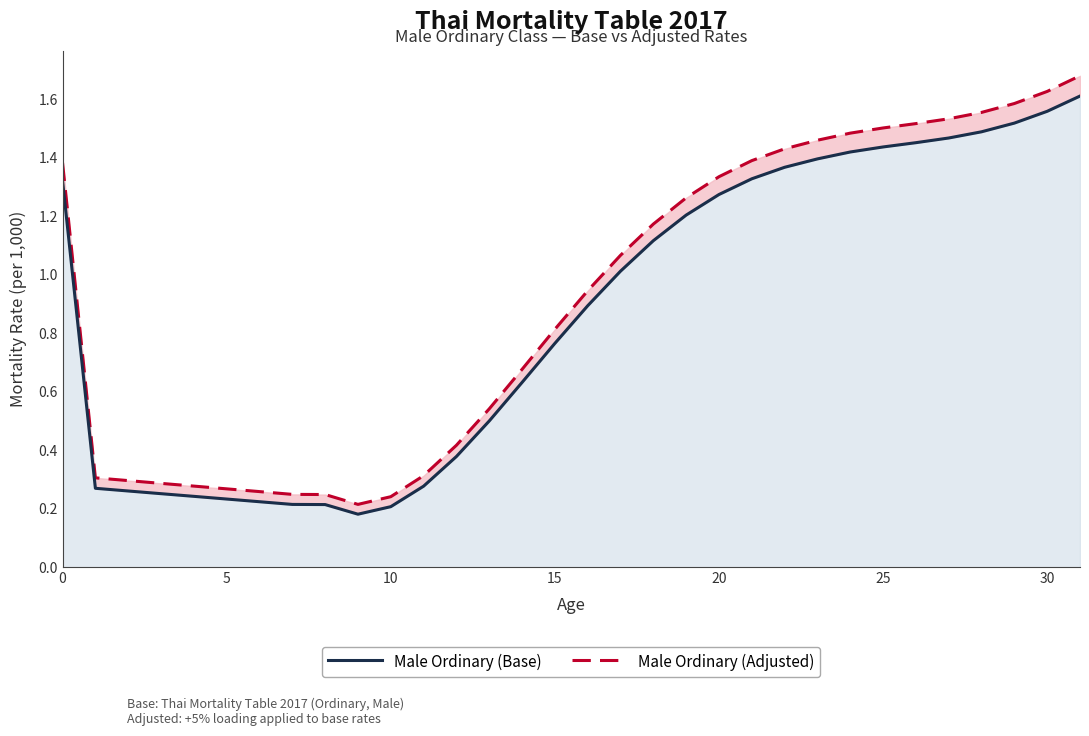

What is the minimum value shown in the chart?

0.2